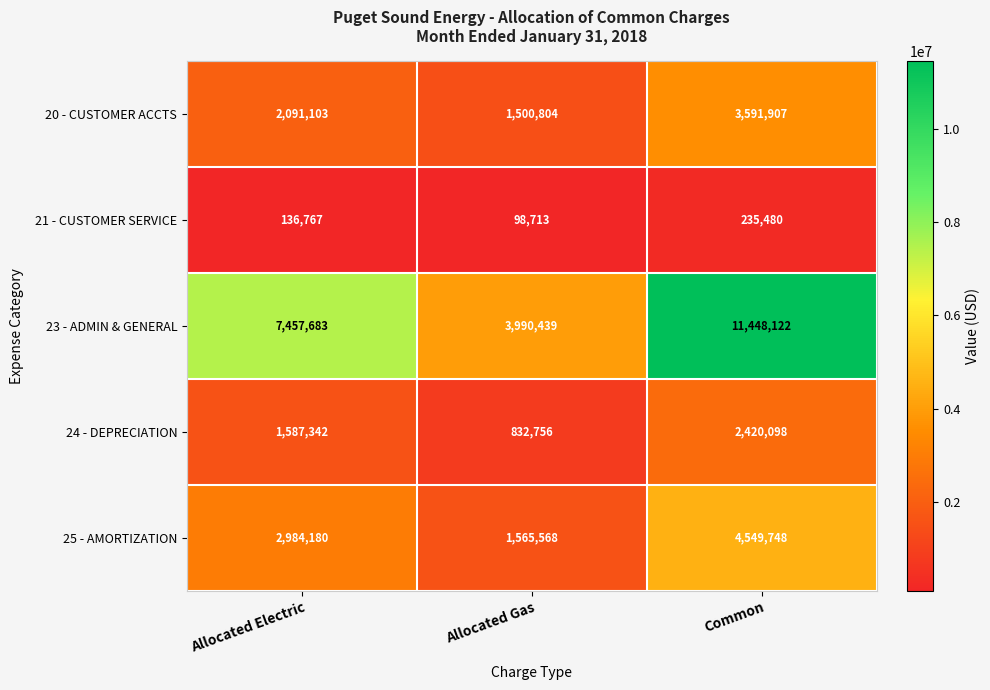

At which category is the sum across all series the highest?

Common